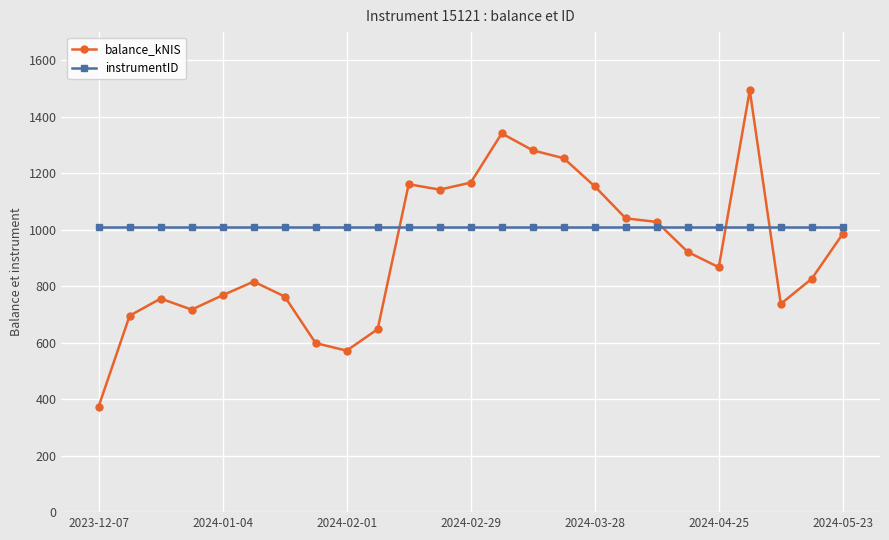

What is the difference between the maximum and minimum values in the balance_kNIS series?

1120.0